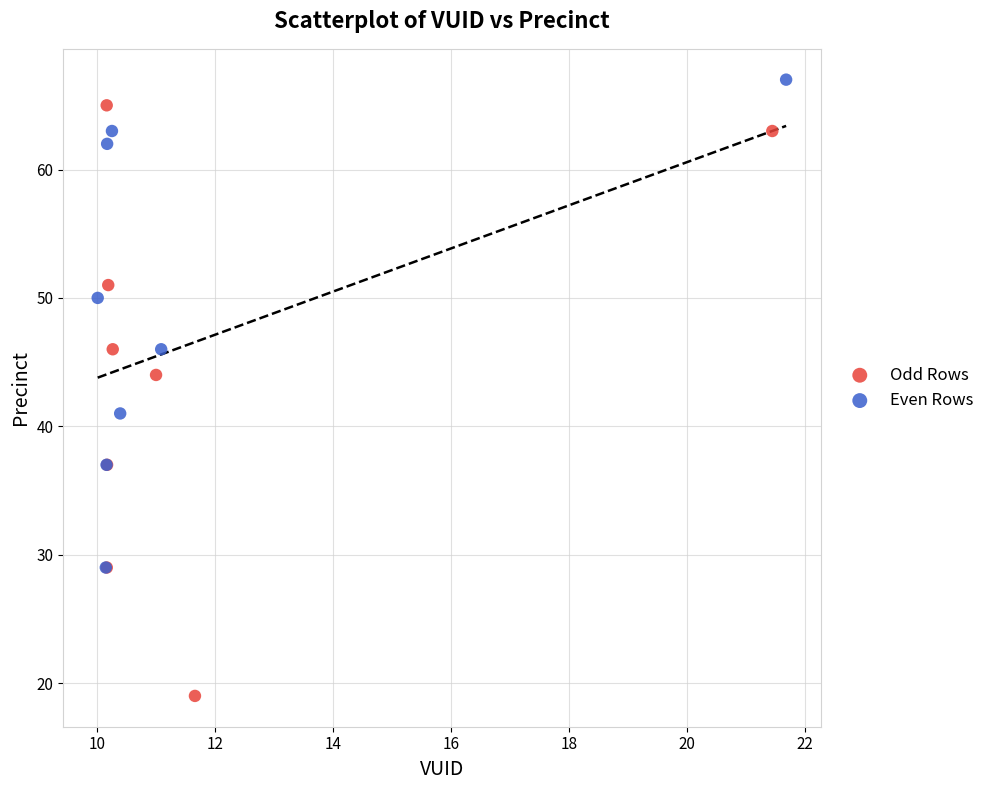

What are all the series names shown in the legend?

Odd Rows, Even Rows